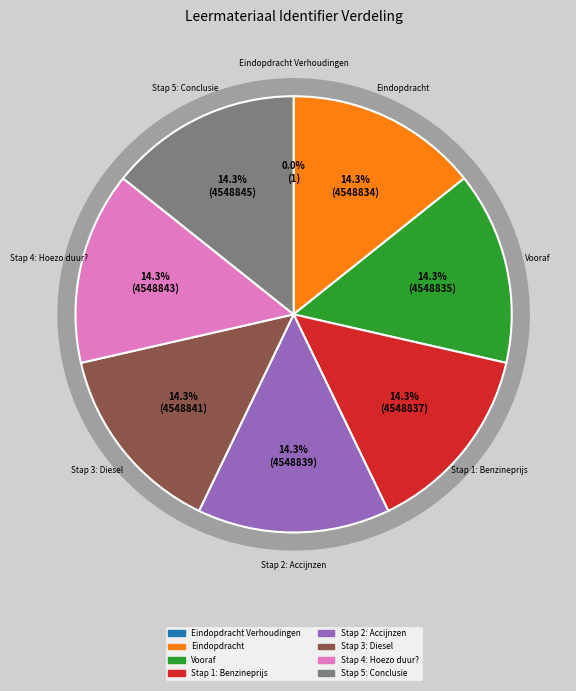

Is it true that Stap 5: Conclusie is 14% of the pie?

True